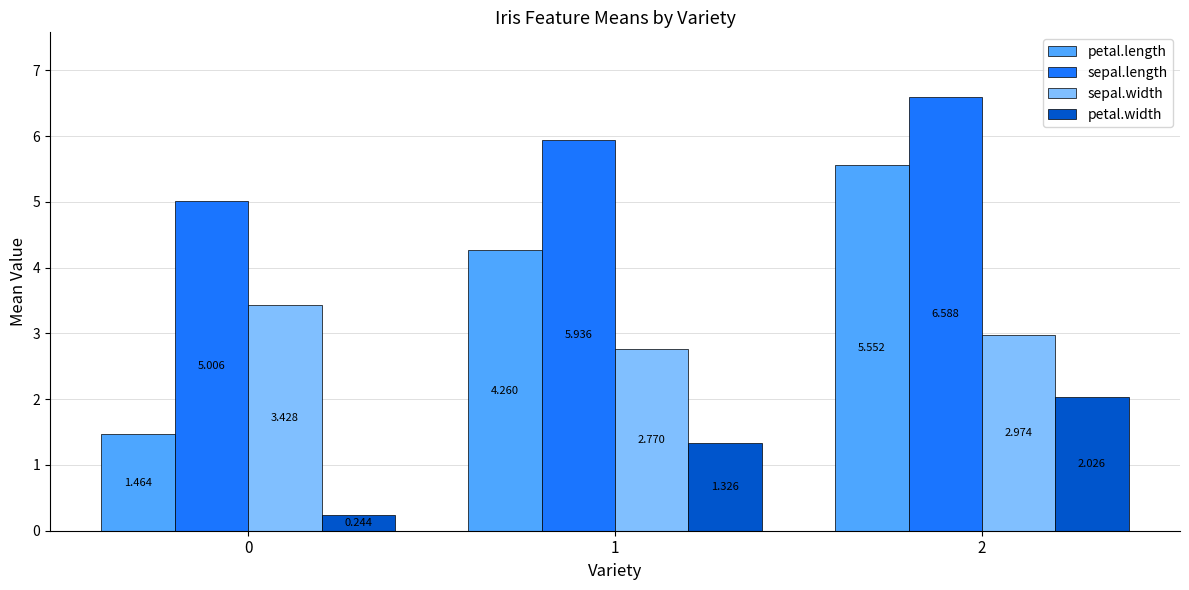

What is the difference between the maximum and second lowest values in the petal.width series?

0.7